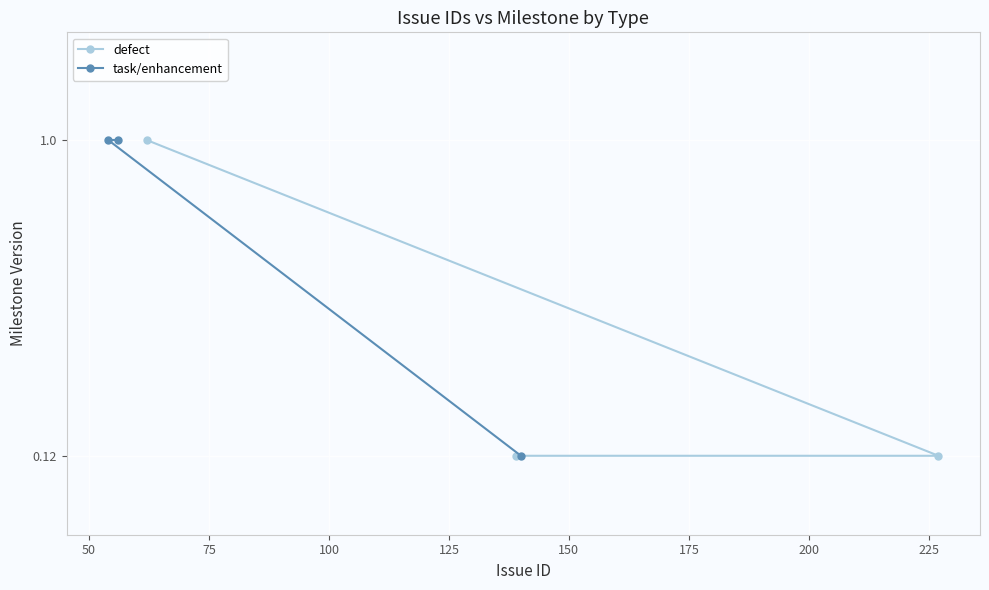

At which category does the chart reach its minimum across all series?

139